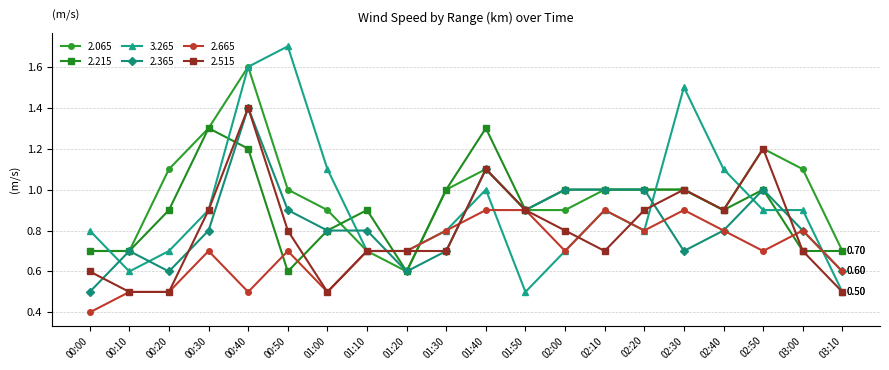

At how many categories does at least one series exceed 0?

20